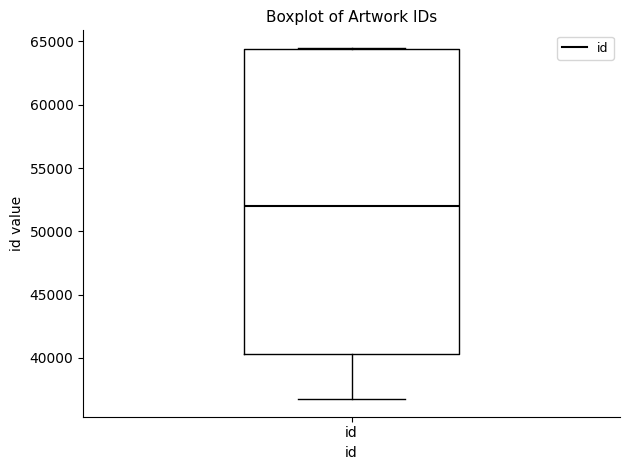

Transcribe this box plot: give where the median line is, the range the box spans, and where the two whiskers end, as read against the y-axis. The values are not printed on the chart, so give them approximately, as read against the axis.

median 52000, box 40500 to 64500, whiskers 36500 to 64500